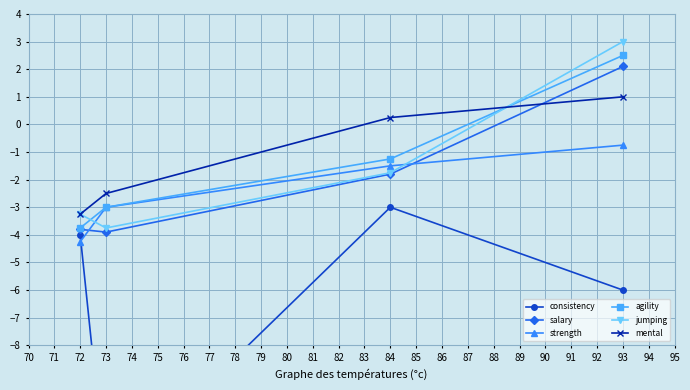

True or false: jumping and consistency cross at least once.

False